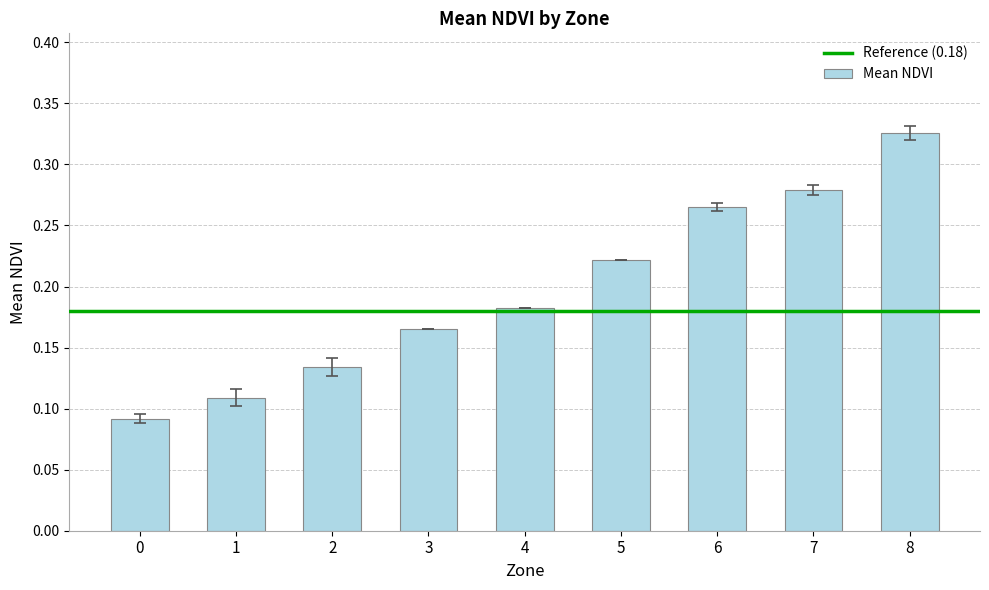

Are the bars grouped side by side (vs. stacked)?

No